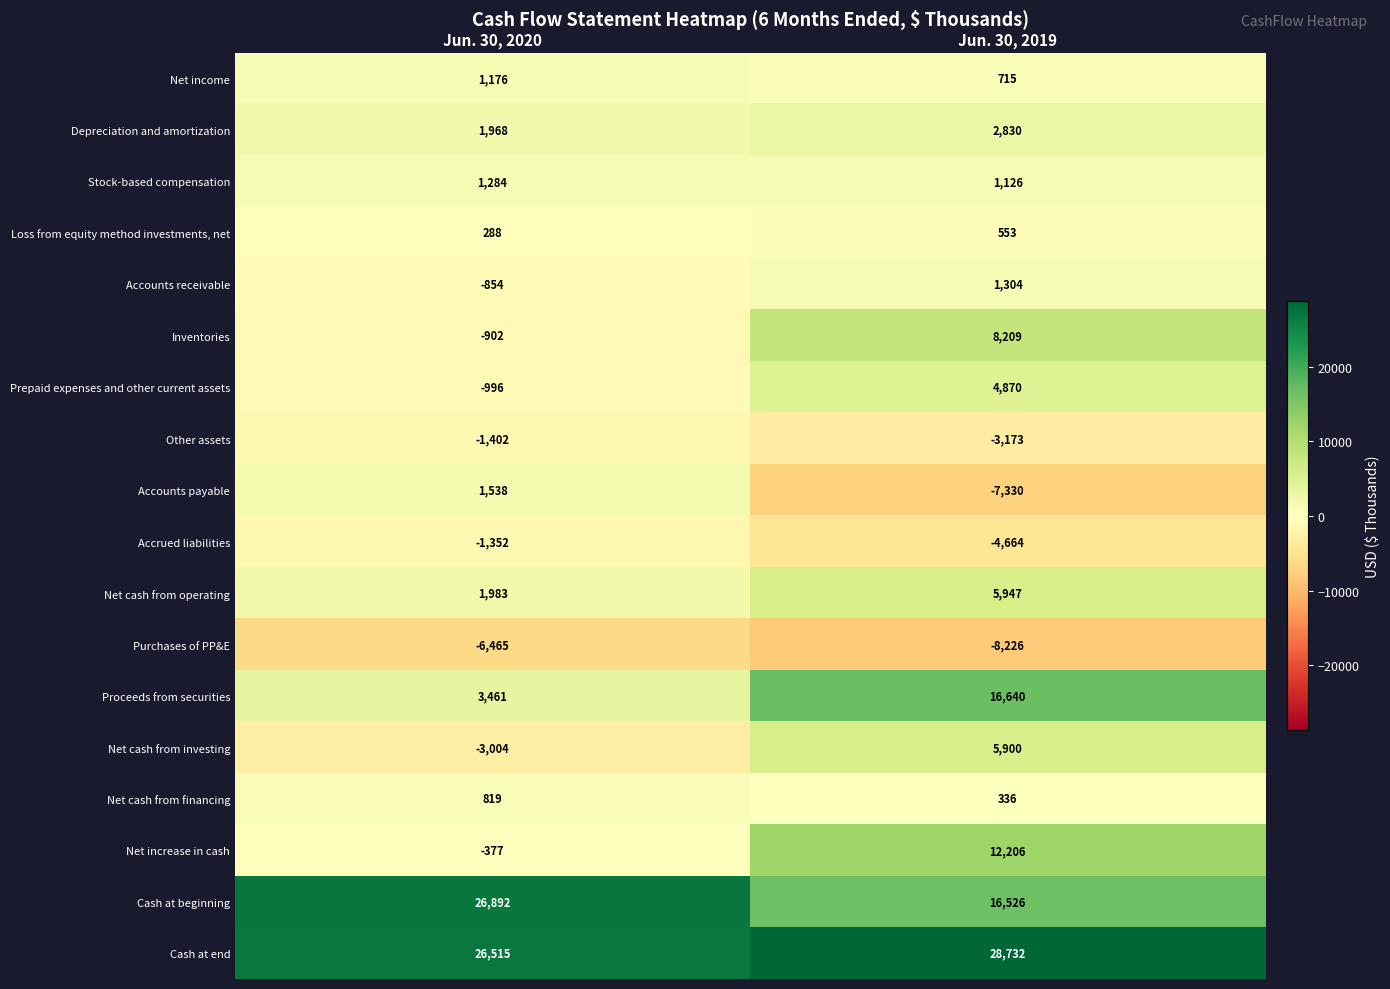

At which label is Net cash from operating closest to 3965?

Jun. 30, 2020